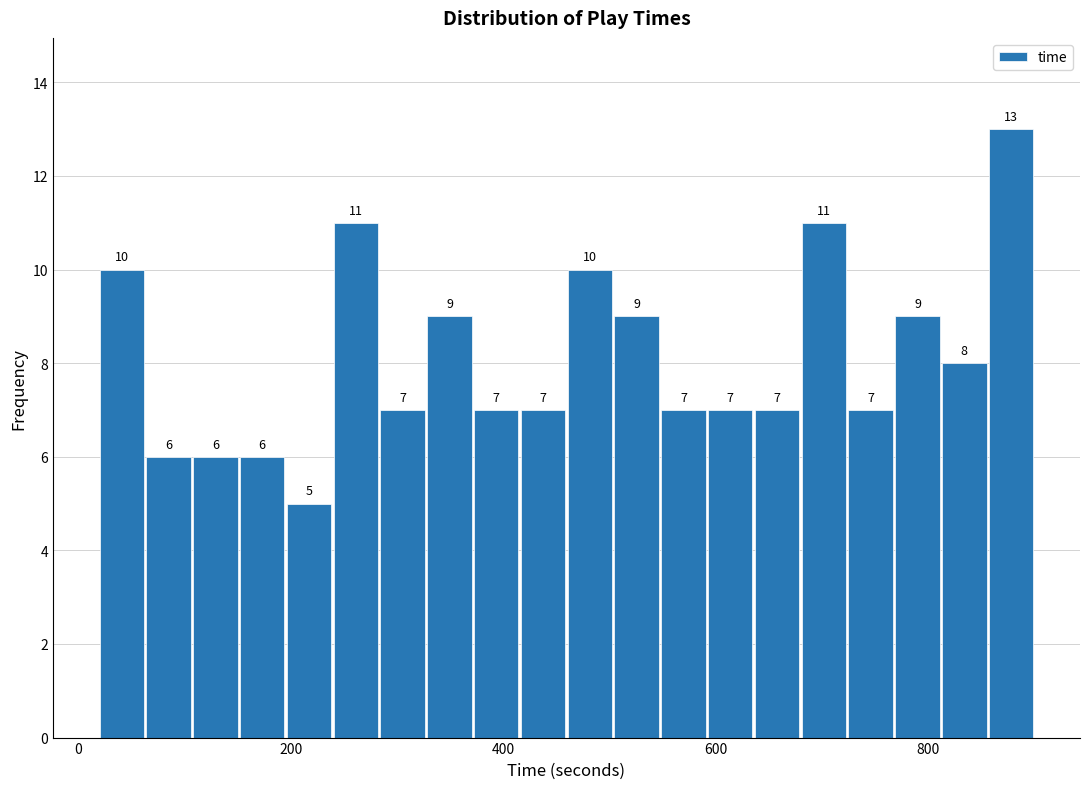

Around what value on the x-axis is the tallest bar? Give the approximate position of its centre, as read against the axis.

880